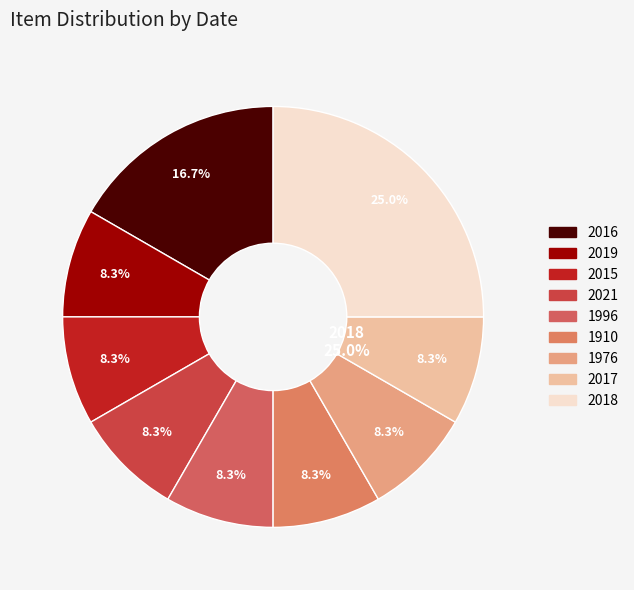

To the nearest percent, what percentage of the pie is 1996-2018?

25%